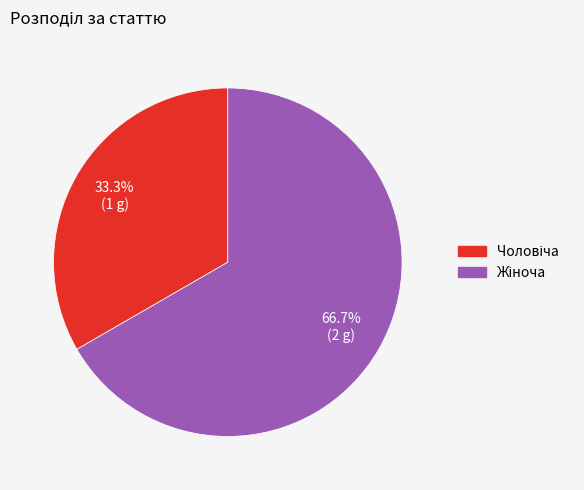

Is there a majority slice in this chart?

Yes